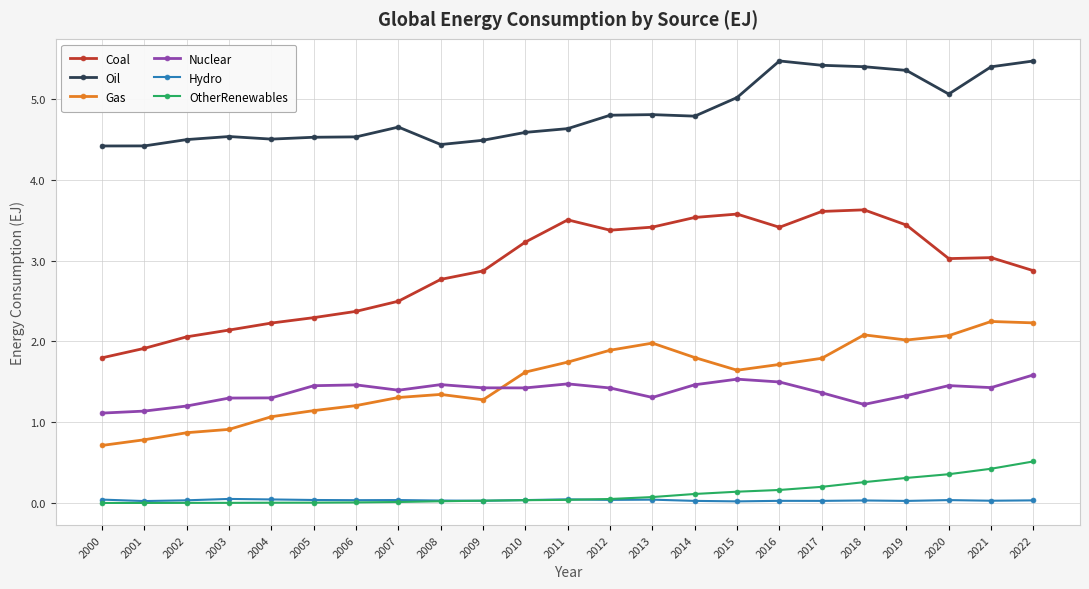

What is the average value of the OtherRenewables series?

0.1